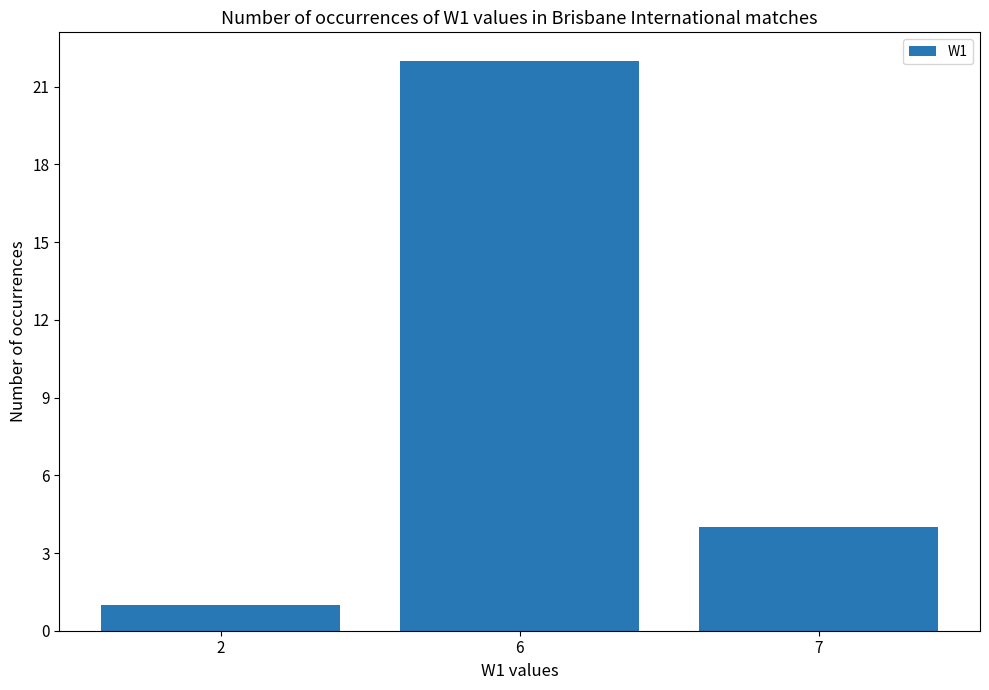

Reading left to right, transcribe all the data shown in this chart.

1	22	4